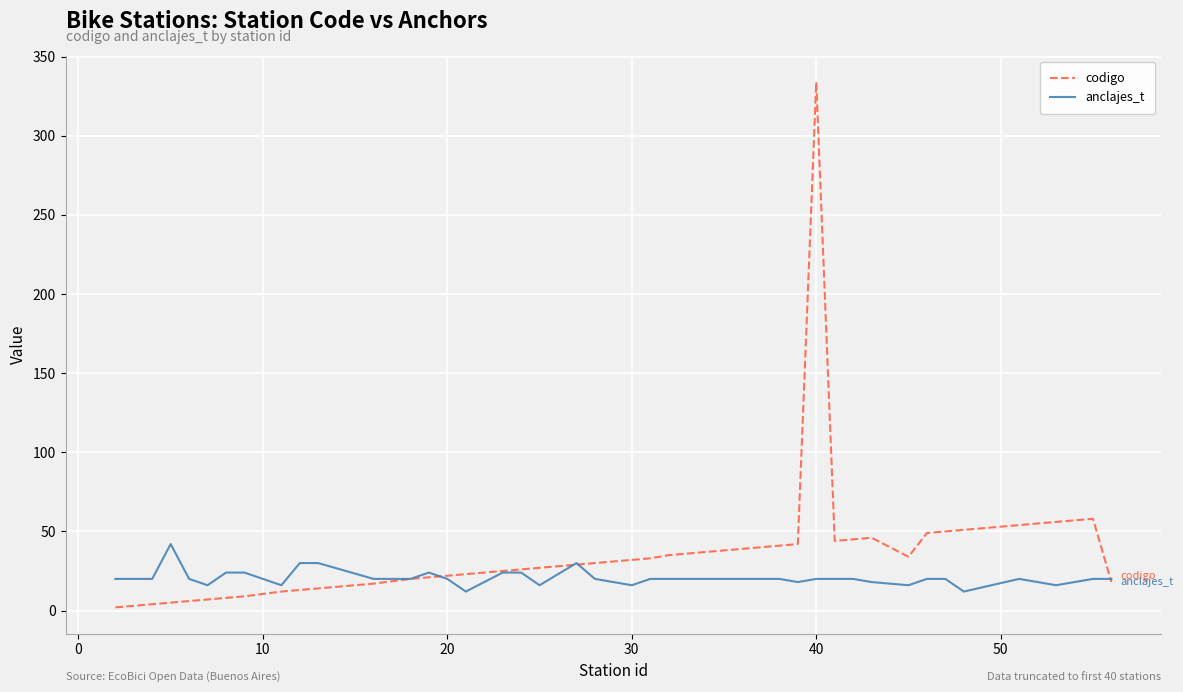

What is the highest value of the anclajes_t series?

42